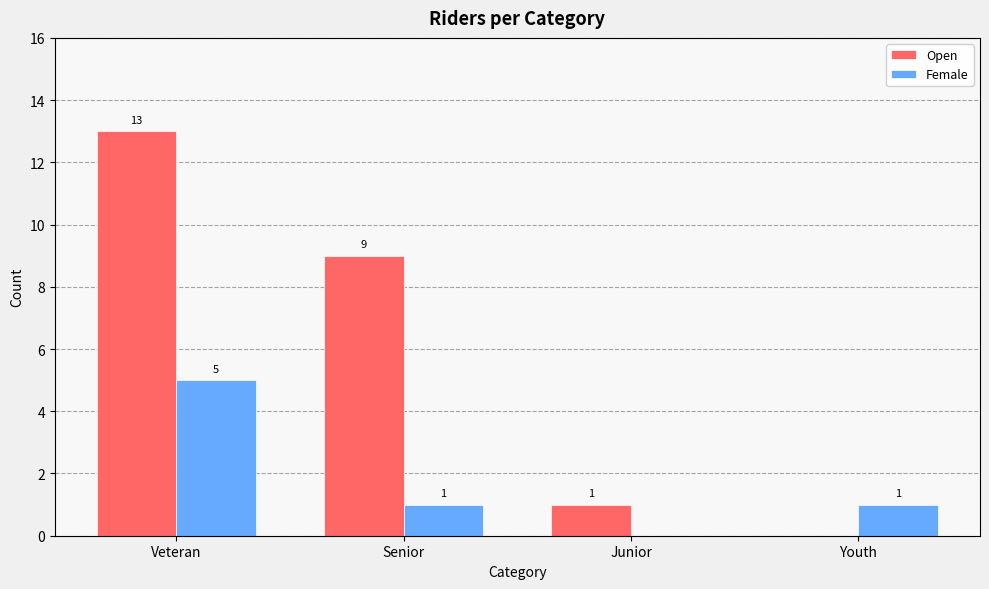

Is it true that Female equals 0 at Junior?

True